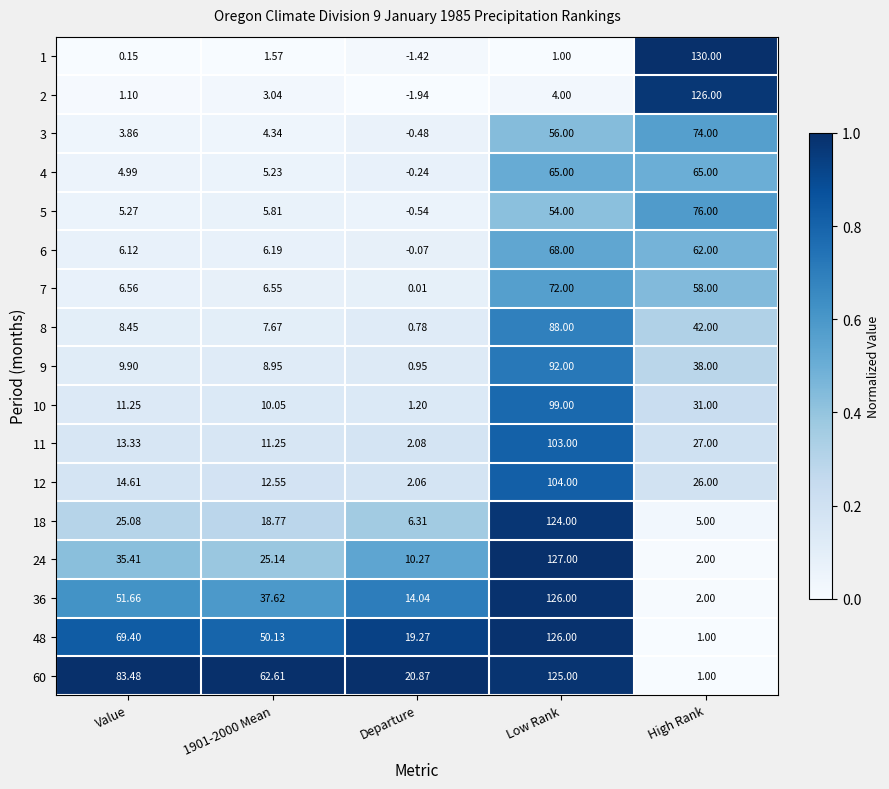

At which label does 4 reach its minimum?

Departure